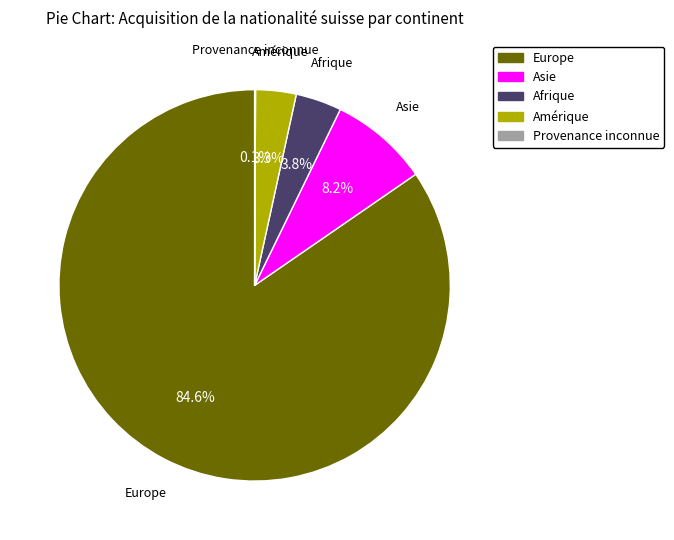

Which category has the biggest portion of the pie?

Europe